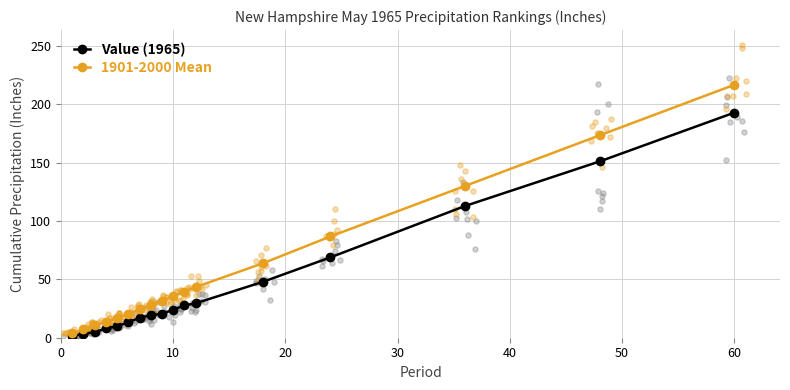

Which series contains the lowest Y value?

Value (1965)